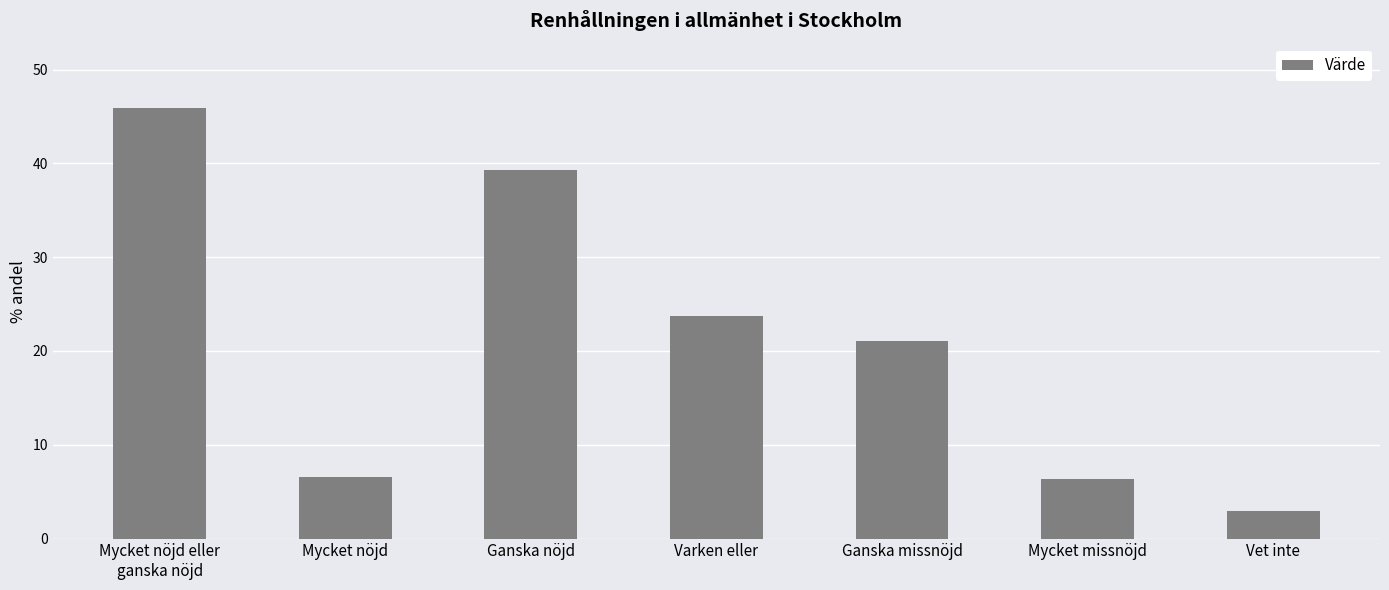

What is the value of the 2nd bar from the left?

6.6